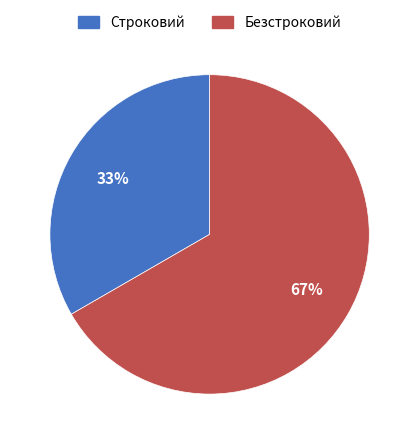

The Безстроковий slice represents 76% of the pie. True or false?

False